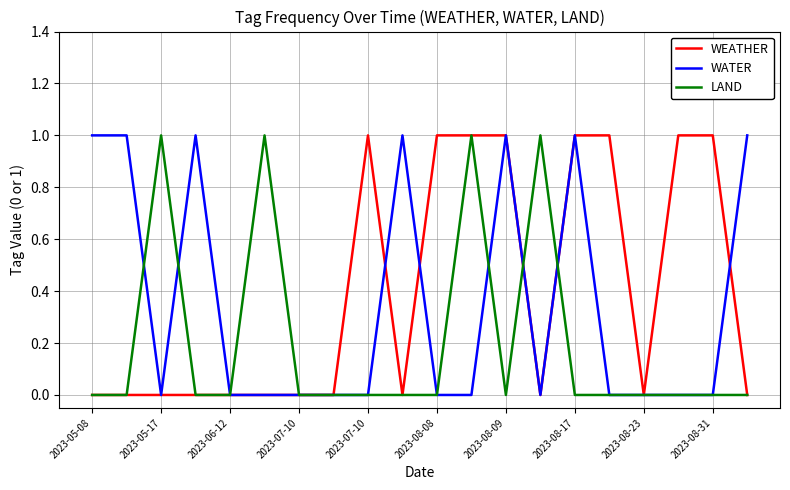

List the series in order of their overall mean, lowest first.

LAND, WATER, WEATHER